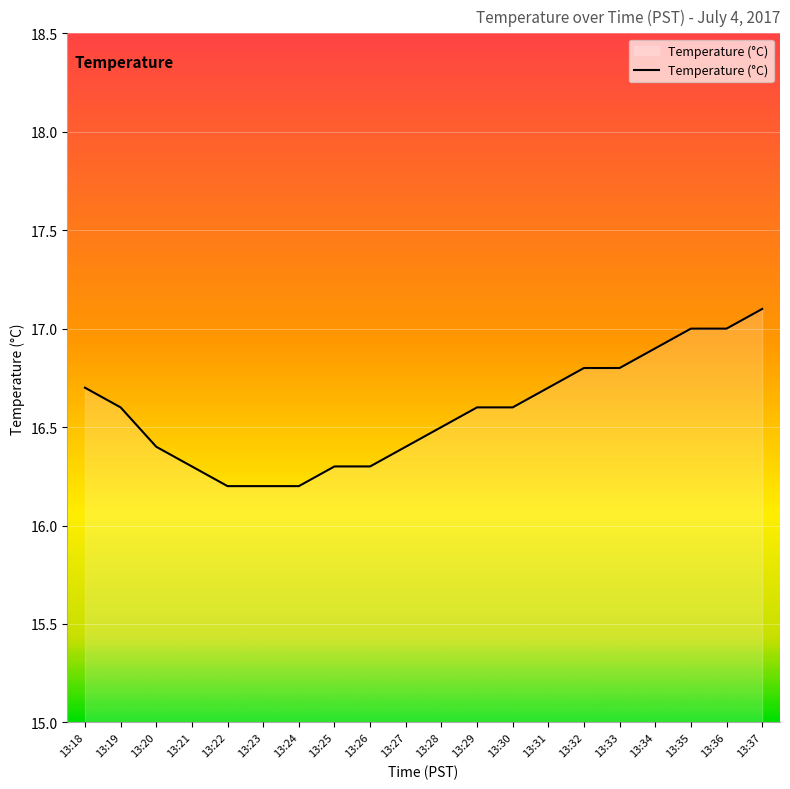

What is the difference between the maximum and minimum values?

0.9